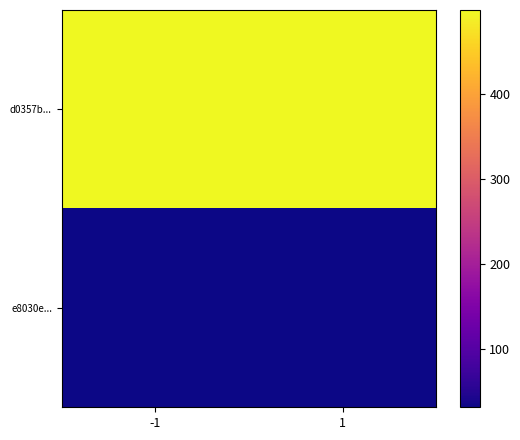

Reading left to right, what are all the values shown in this chart?

d0357b...: -1=498	1=498
e8030e...: -1=32	1=32